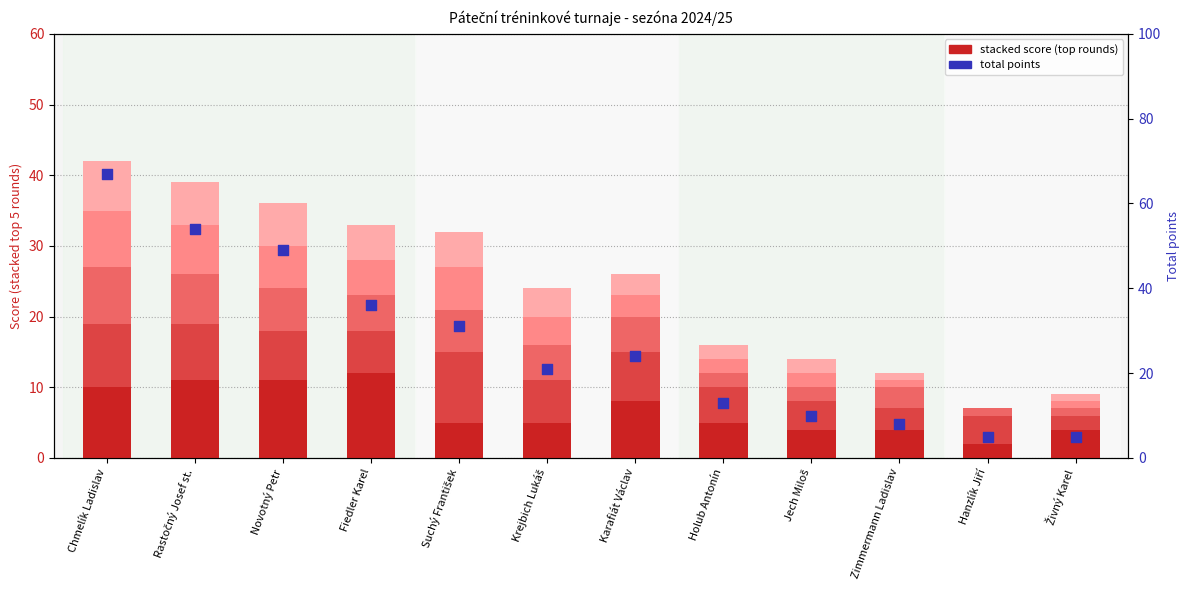

What is the total value across all series at Rastočný Josef st.?

93